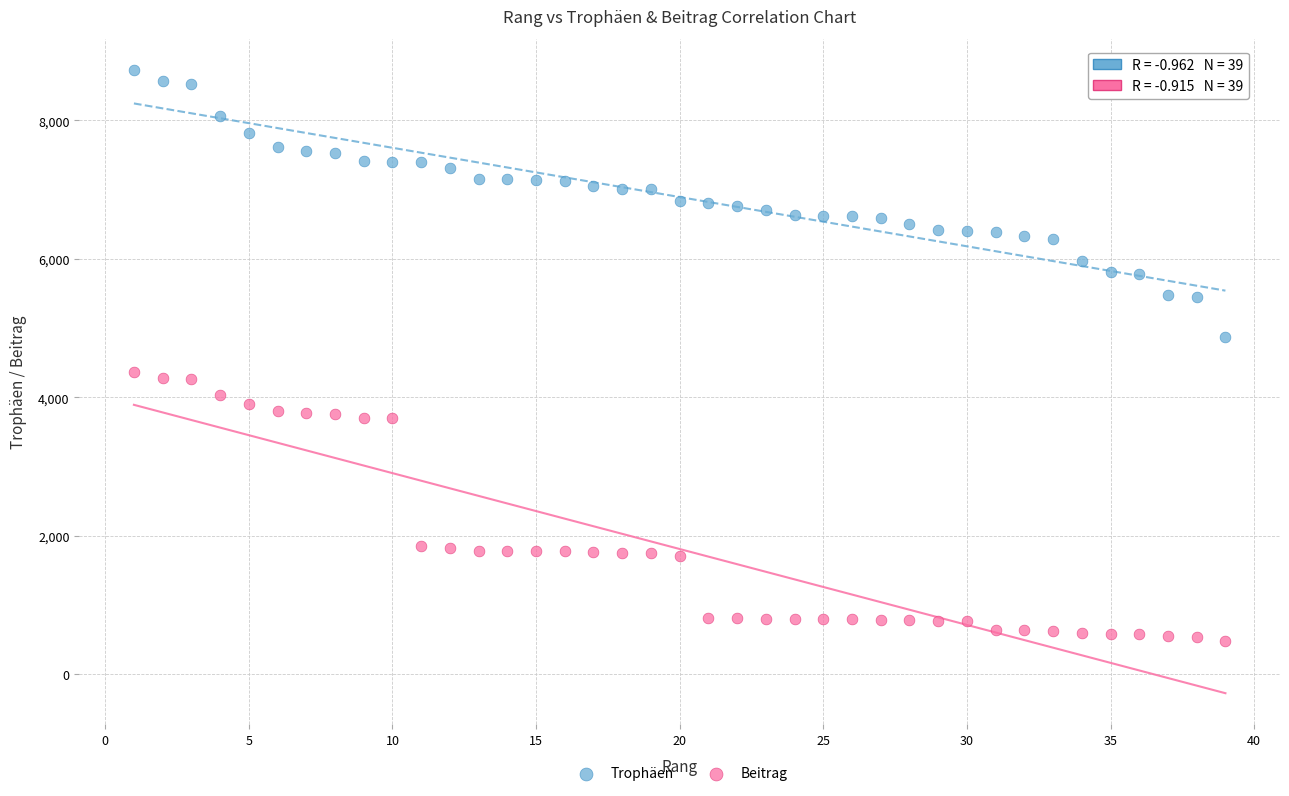

Which series has the widest spread of Y values?

Beitrag